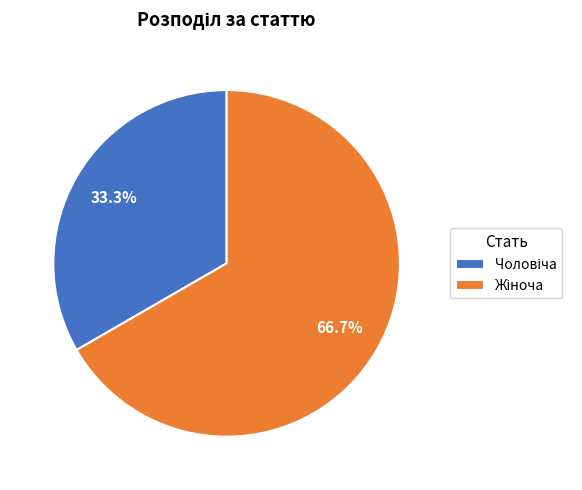

Does any single category account for the majority?

Yes